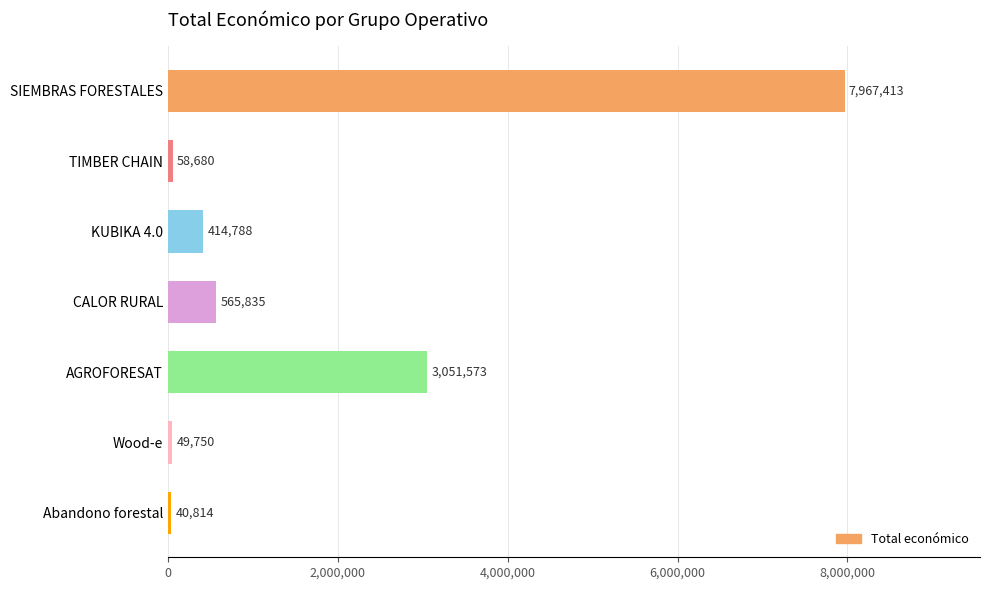

What is the label of the 3rd bar from the top?

KUBIKA 4.0